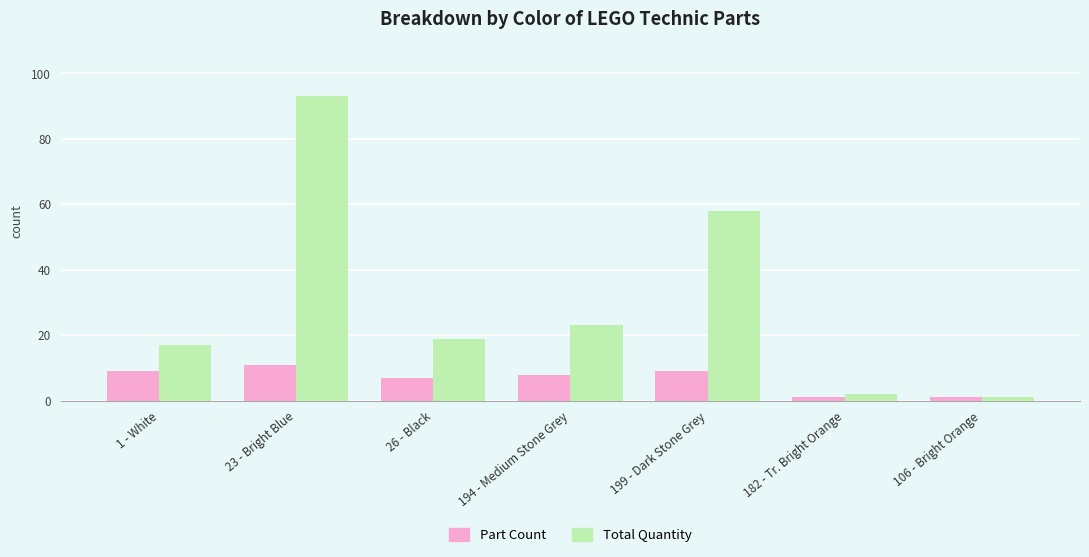

What is the sum of the Part Count values at 23 - Bright Blue and 1 - White?

20